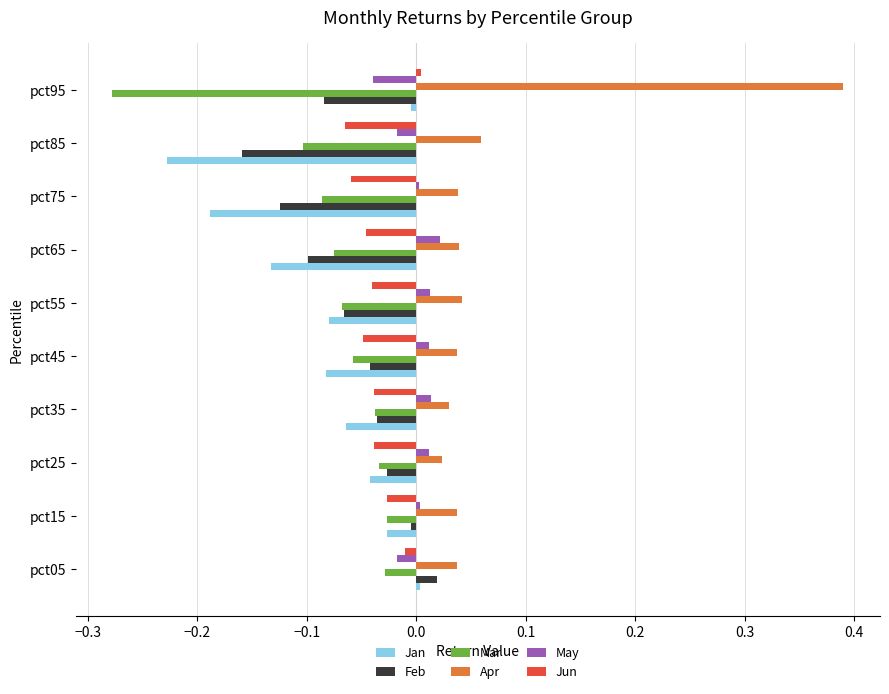

Which series has the largest range (max minus min)?

Apr